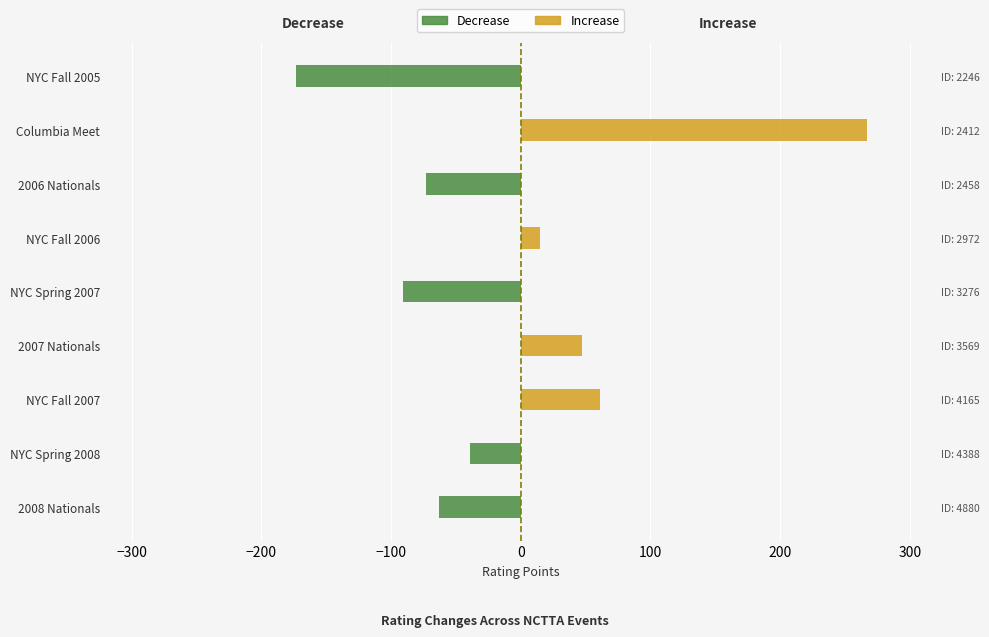

Which series has the largest range (max minus min)?

Increase